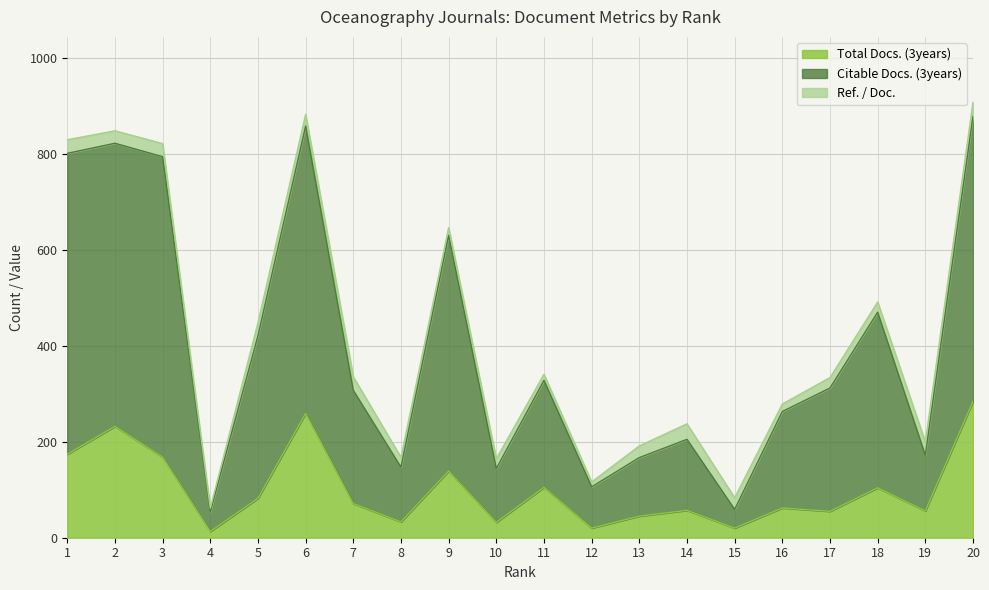

How many interior local peaks does the Total Docs. (3years) series have?

7